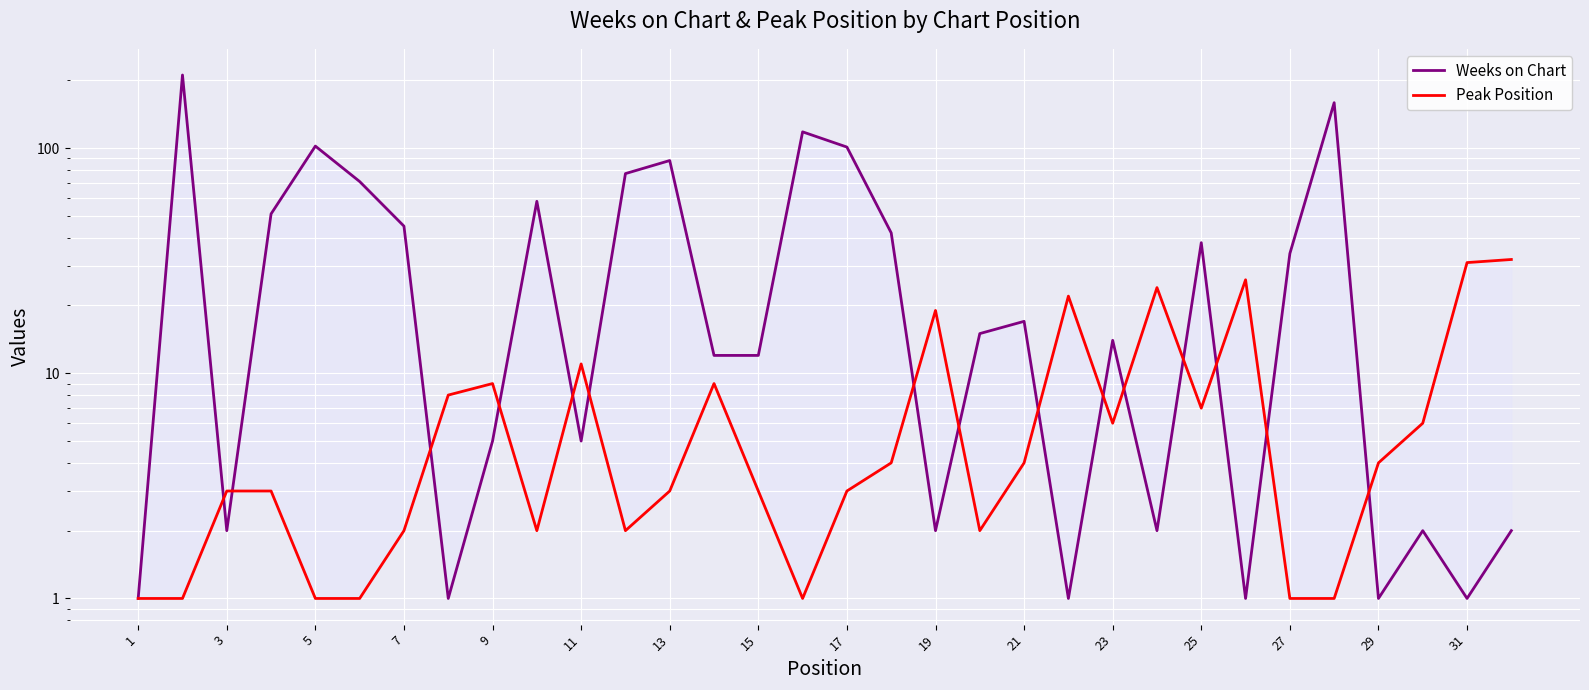

True or false: Peak Position and Weeks on Chart intersect in this chart.

True